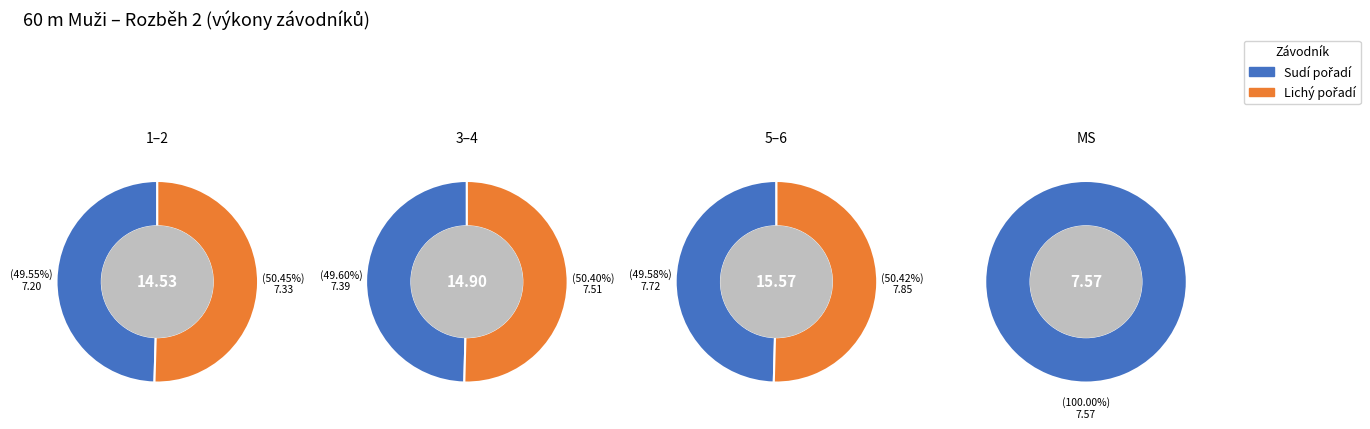

Is the sum of Valenta Jaromír and Jirotka Jan greater than half?

No